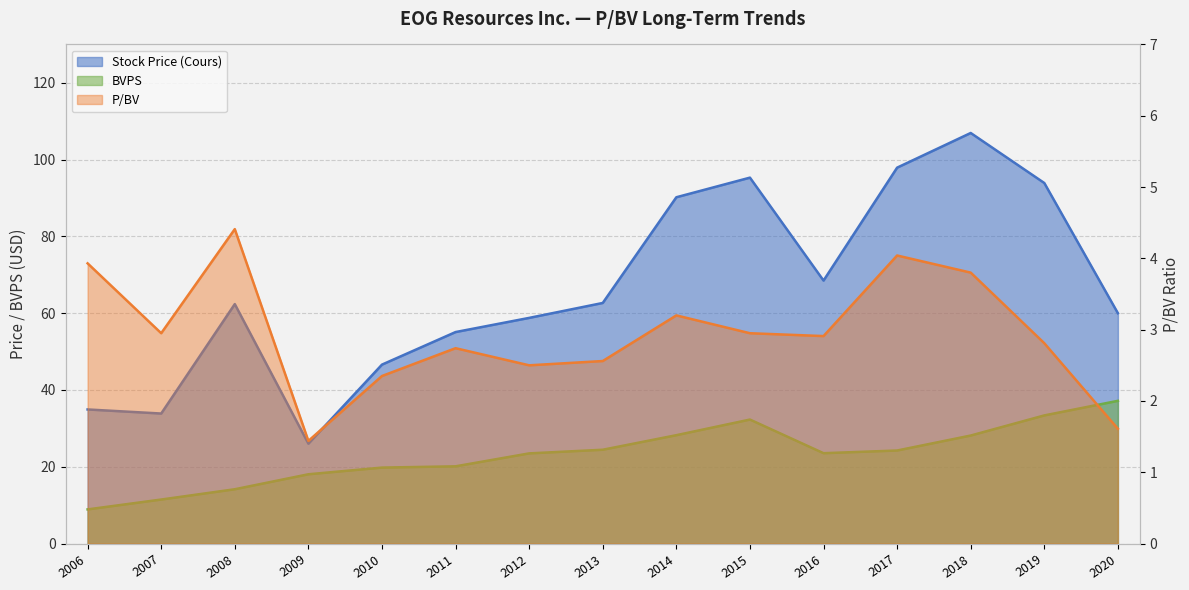

What is the value of the BVPS point at the 10th from the left?

32.3